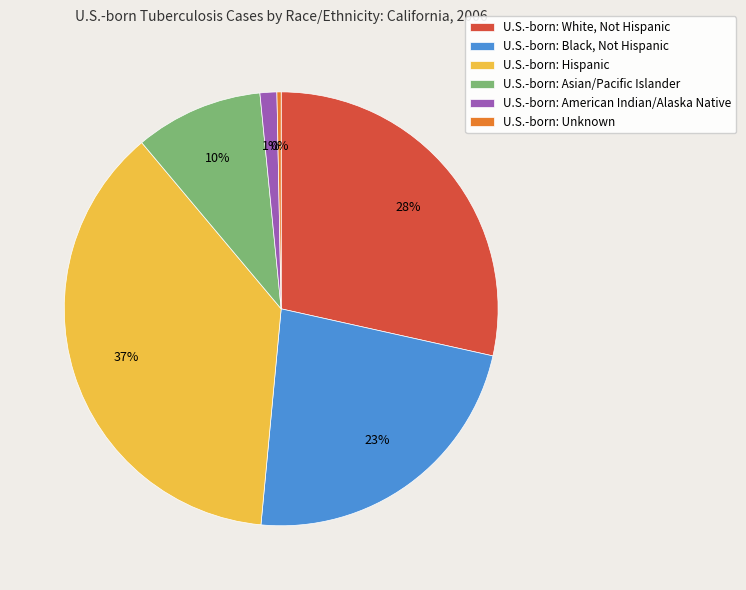

Which category has the smallest portion of the pie?

U.S.-born: Unknown